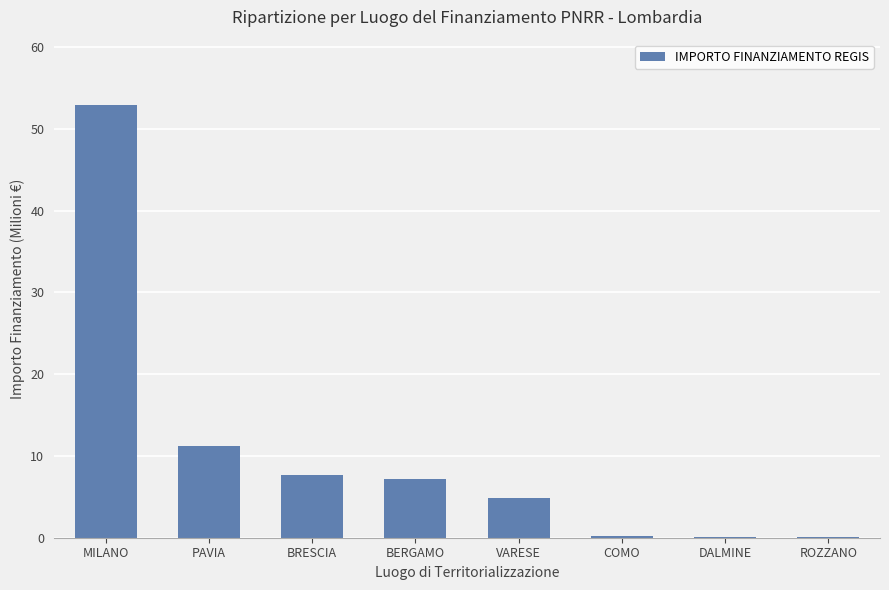

What is the change in value from MILANO to ROZZANO?

-52.9